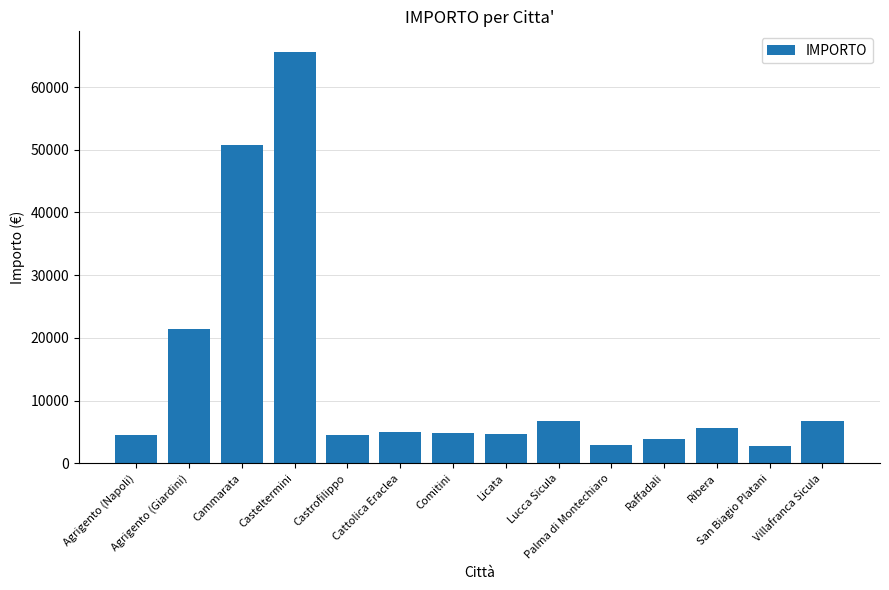

How many values are below 5000?

7